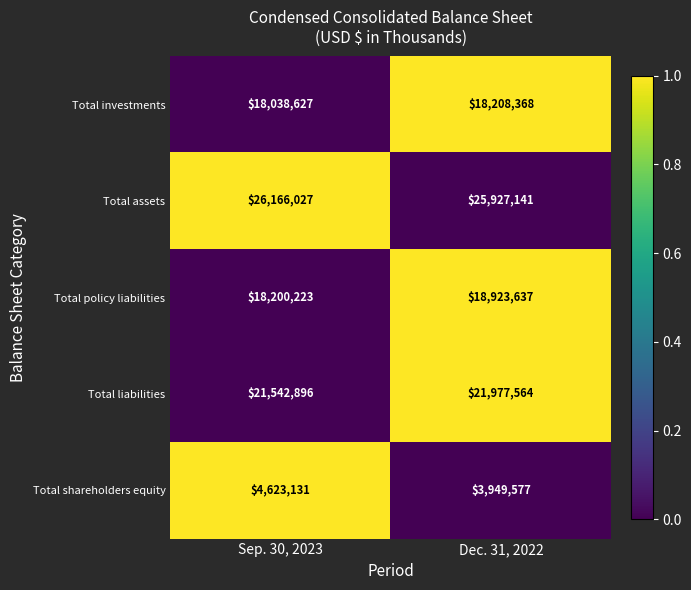

What is the difference between the highest and lowest values at Sep. 30, 2023?

21542896